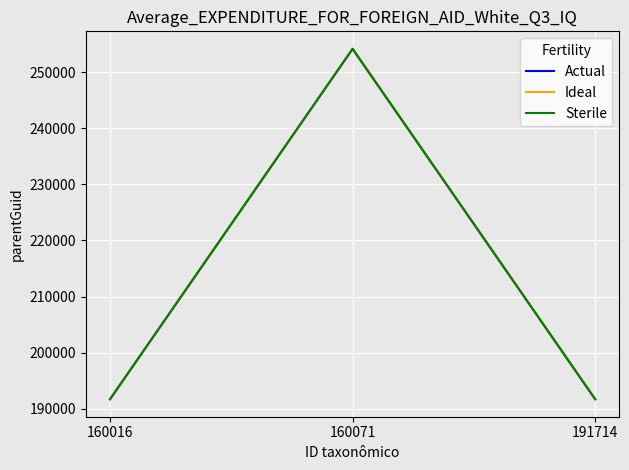

List the labels in order of Actual value, largest first.

160071, 160016, 191714